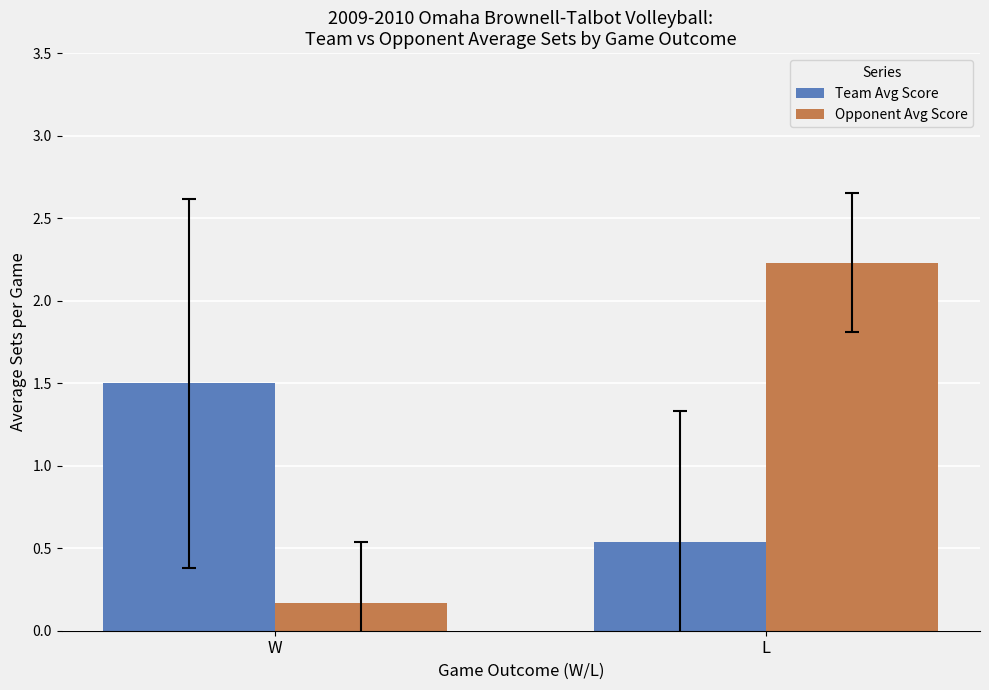

Which series changed the most between W and L?

Opponent Avg Score